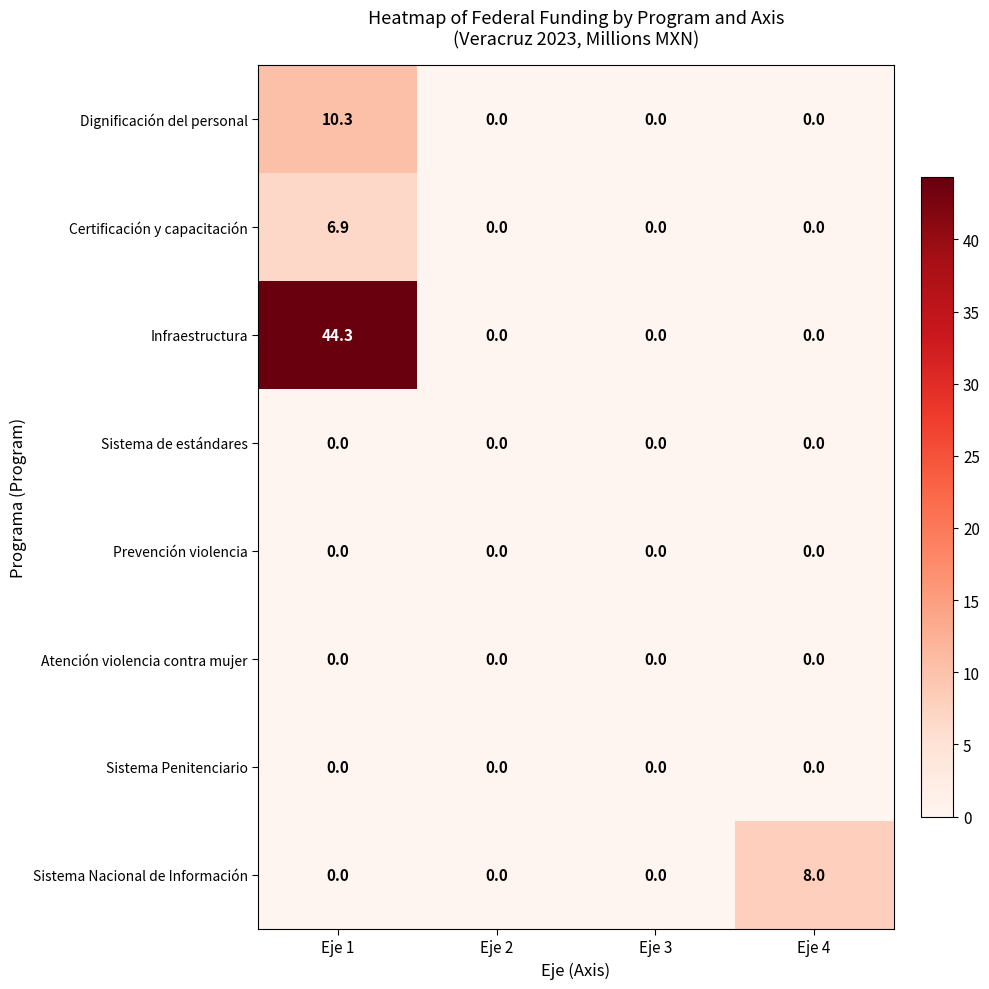

Which label corresponds to the largest value in the chart?

Eje 1